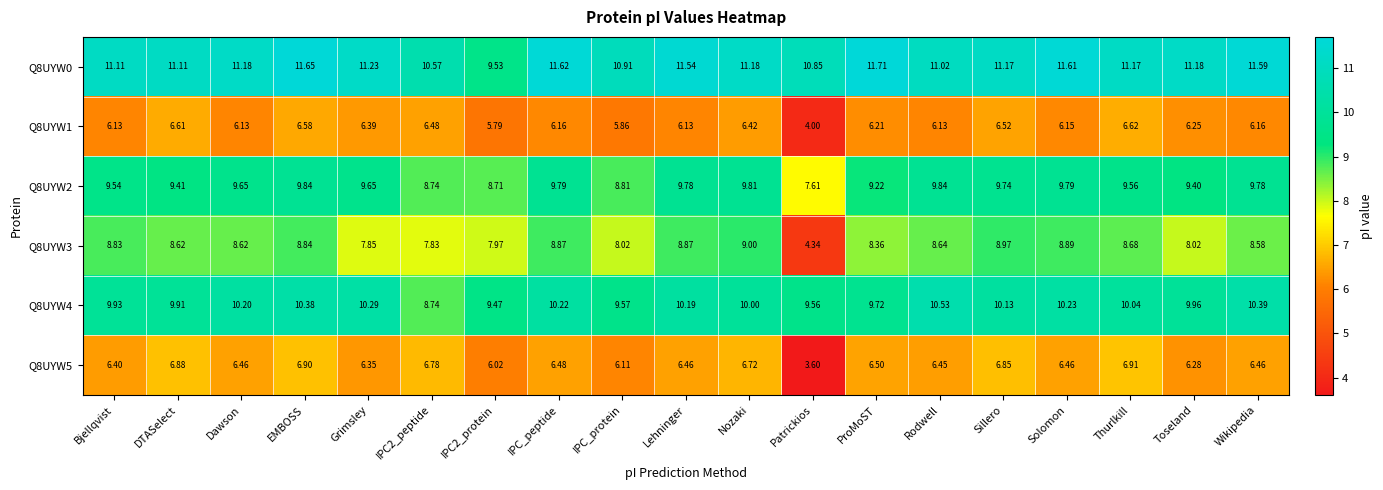

Is the value of Q8UYW2 at Thurlkill greater than the value of Q8UYW5 at ProMoST?

Yes